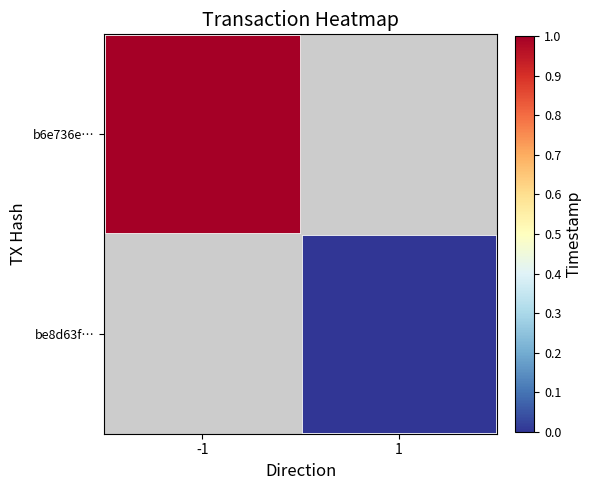

Which series has the largest range (max minus min)?

b6e736e…